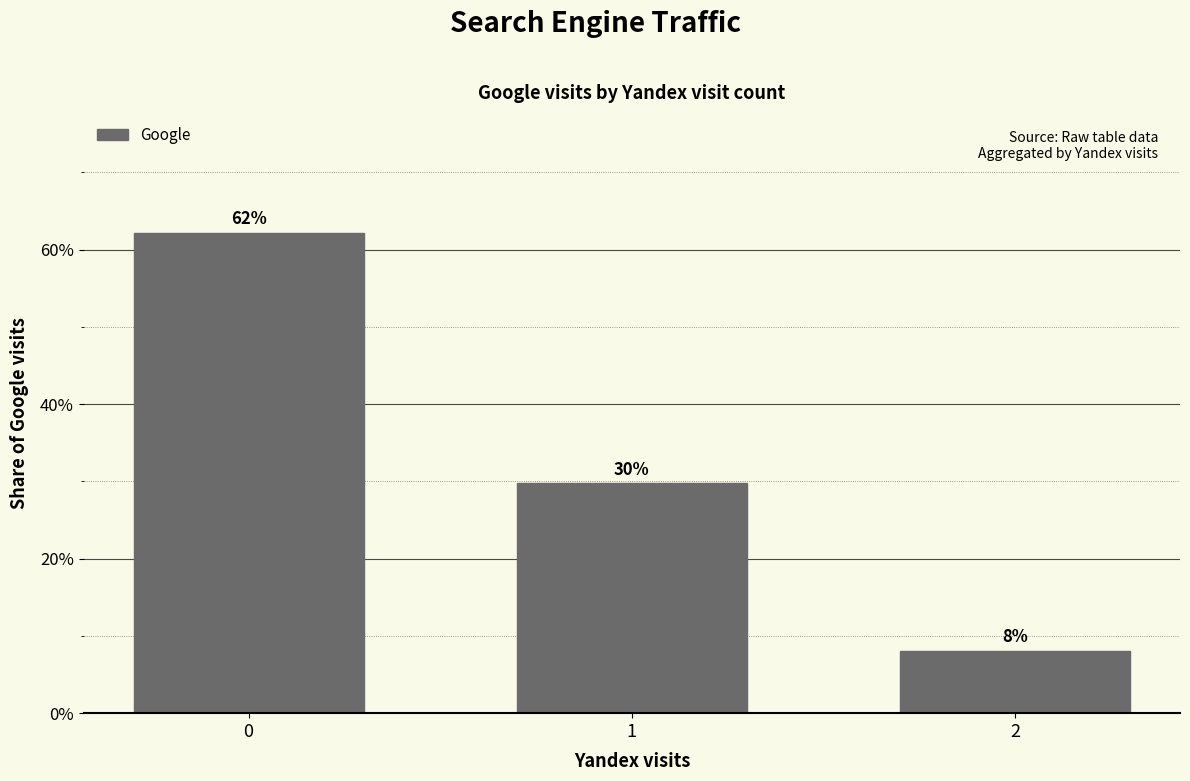

Reading left to right, list all the values displayed in this chart.

0=0.6	1=0.3	2=0.1